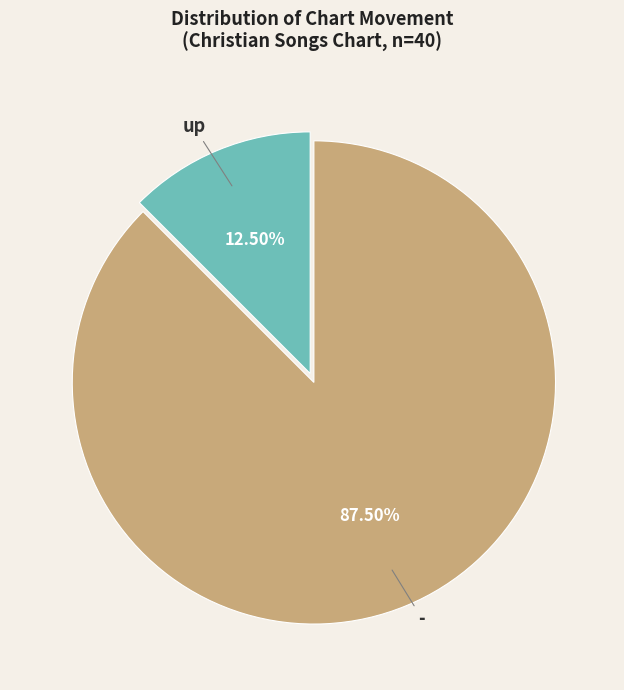

To the nearest percent, what is the difference between the - and up slice percentages?

75%